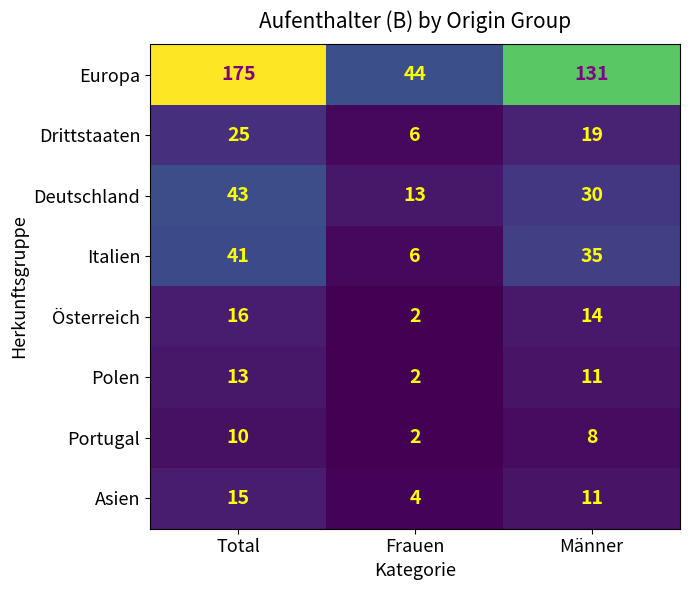

Read the Asien value at Total, to the nearest 10.

20